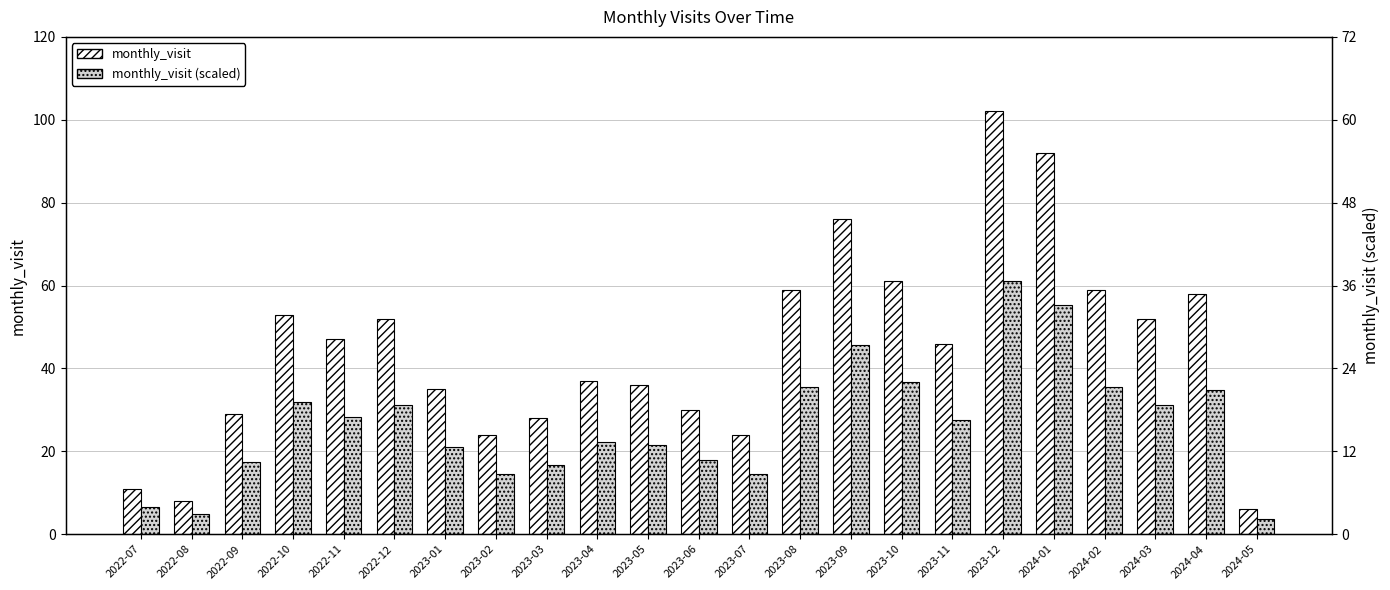

Which series has the widest spread of values?

monthly_visit